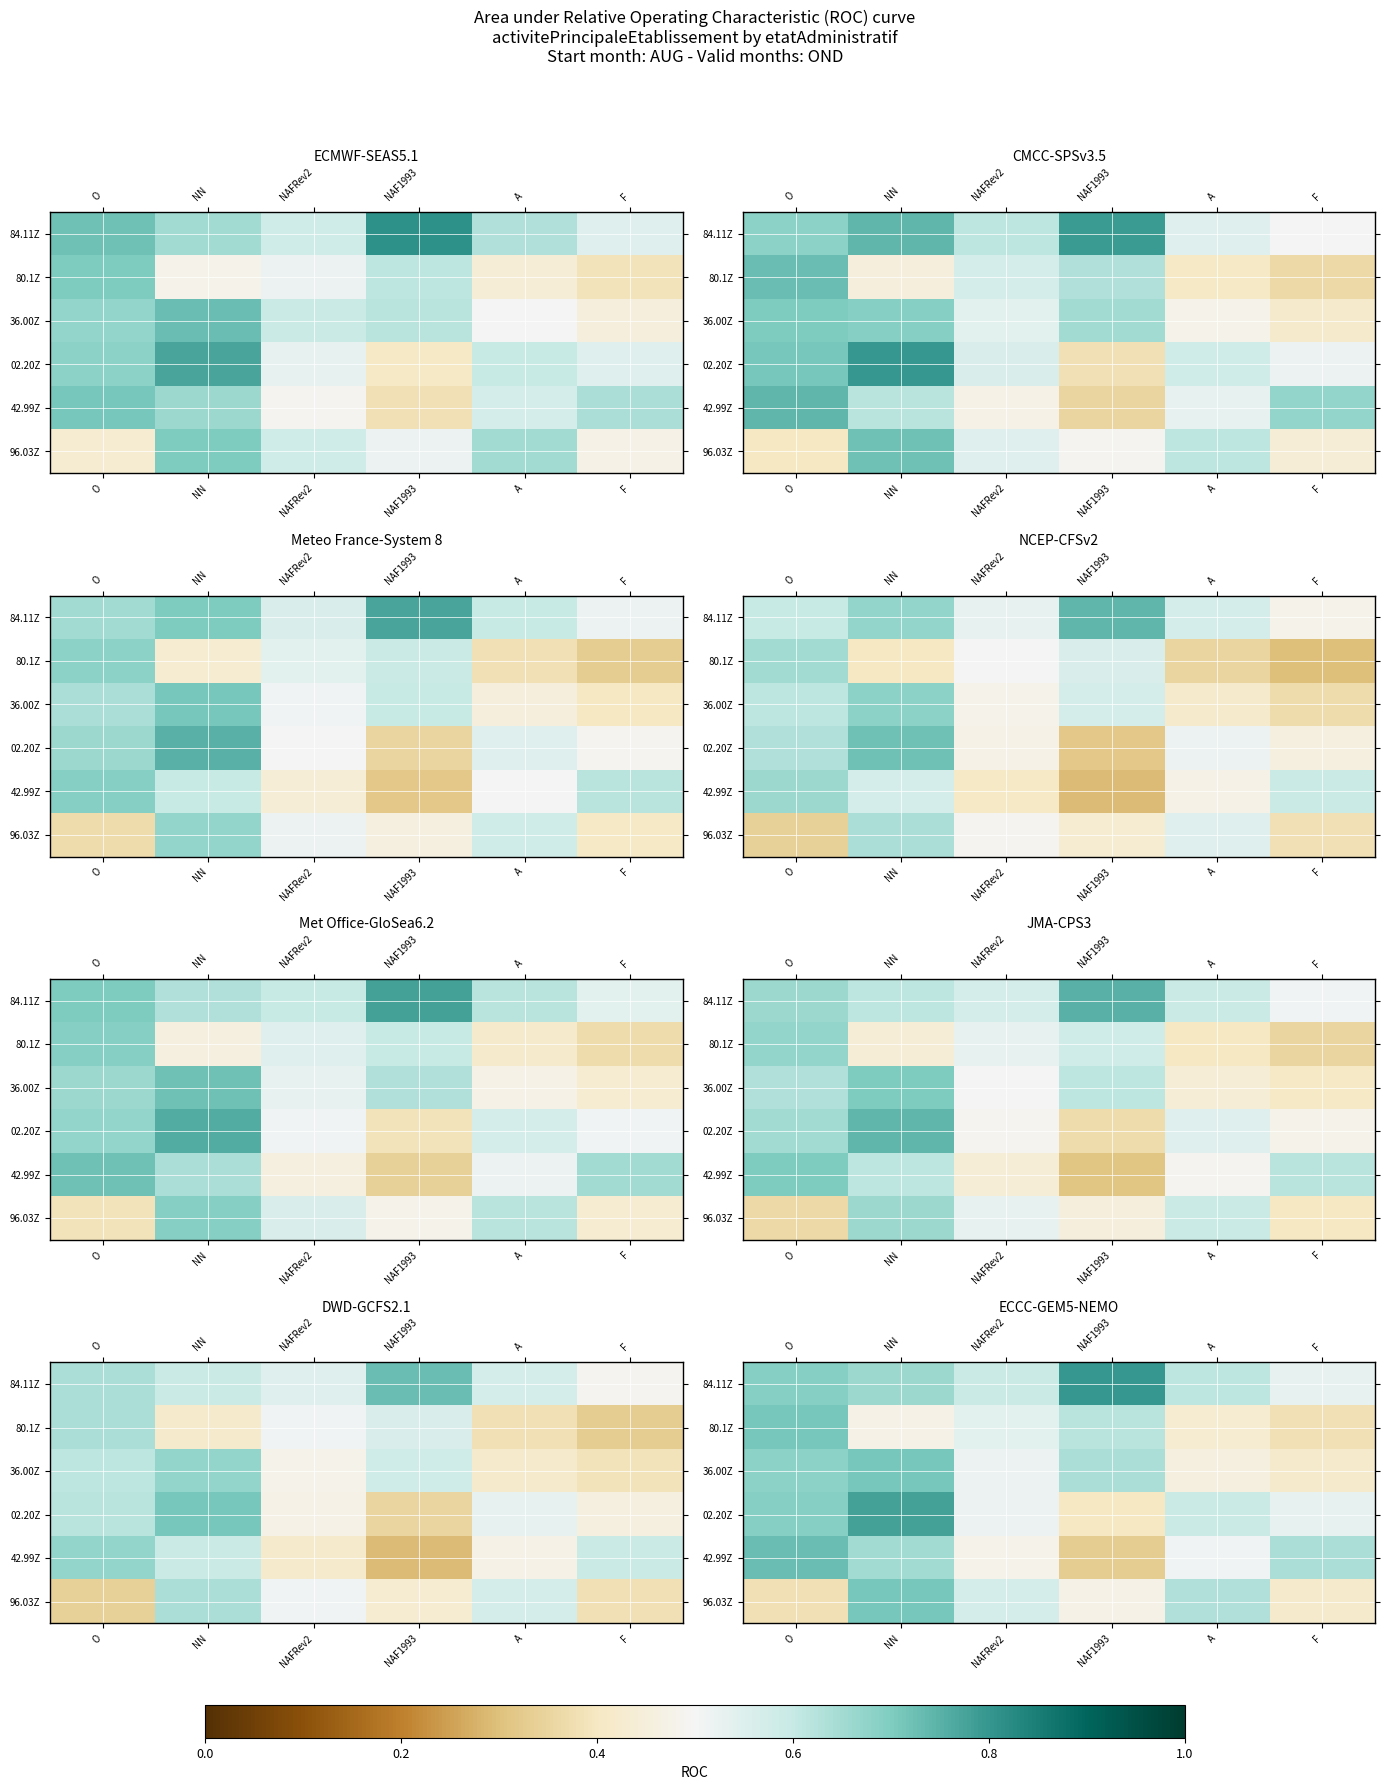

How many data points does each series have?

6